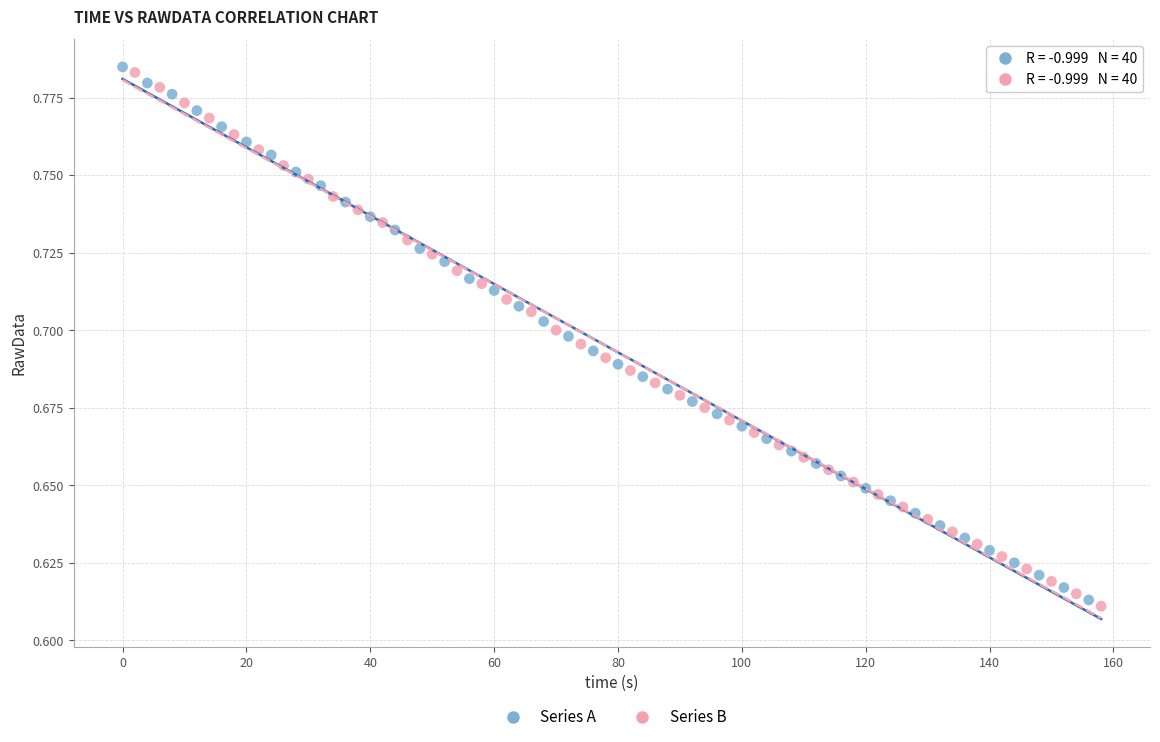

Which series reaches the maximum Y coordinate?

Series A